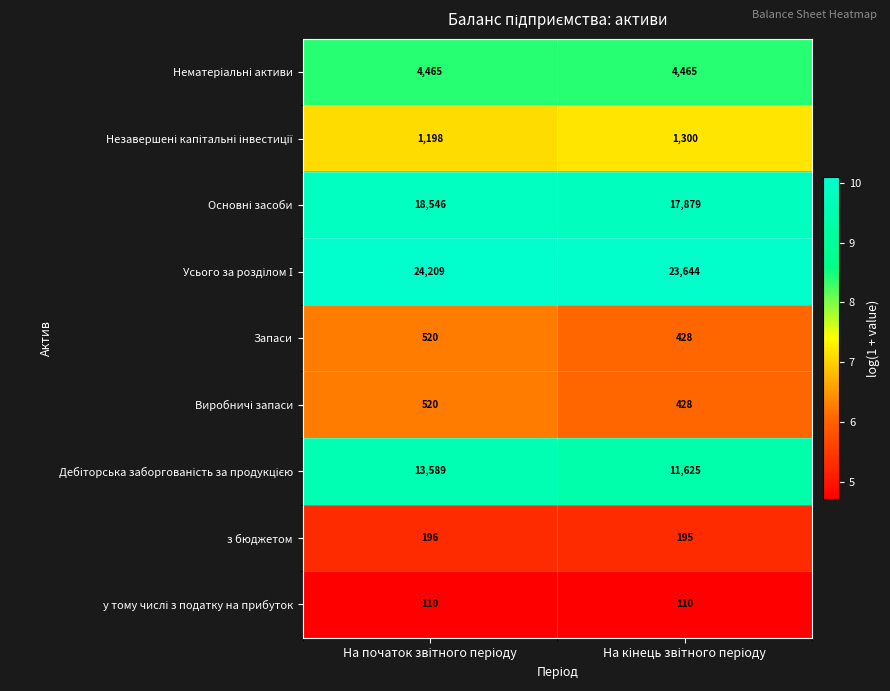

What is the lowest value of the Запаси series?

428